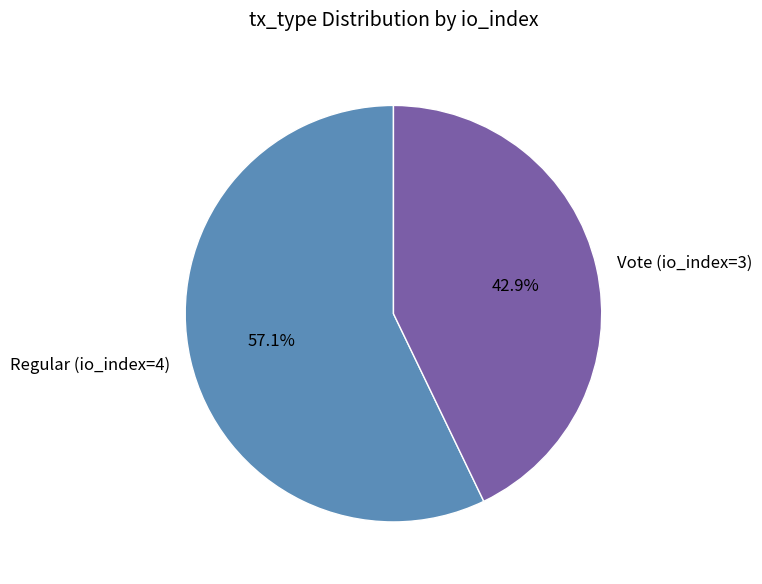

What percentage is the Vote (io_index=3) slice, to the nearest percent?

43%